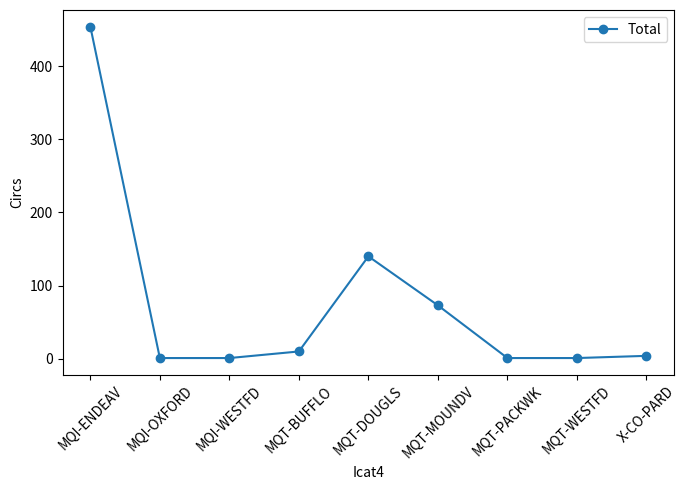

Between MQT-WESTFD and MQT-MOUNDV, which is larger?

MQT-MOUNDV